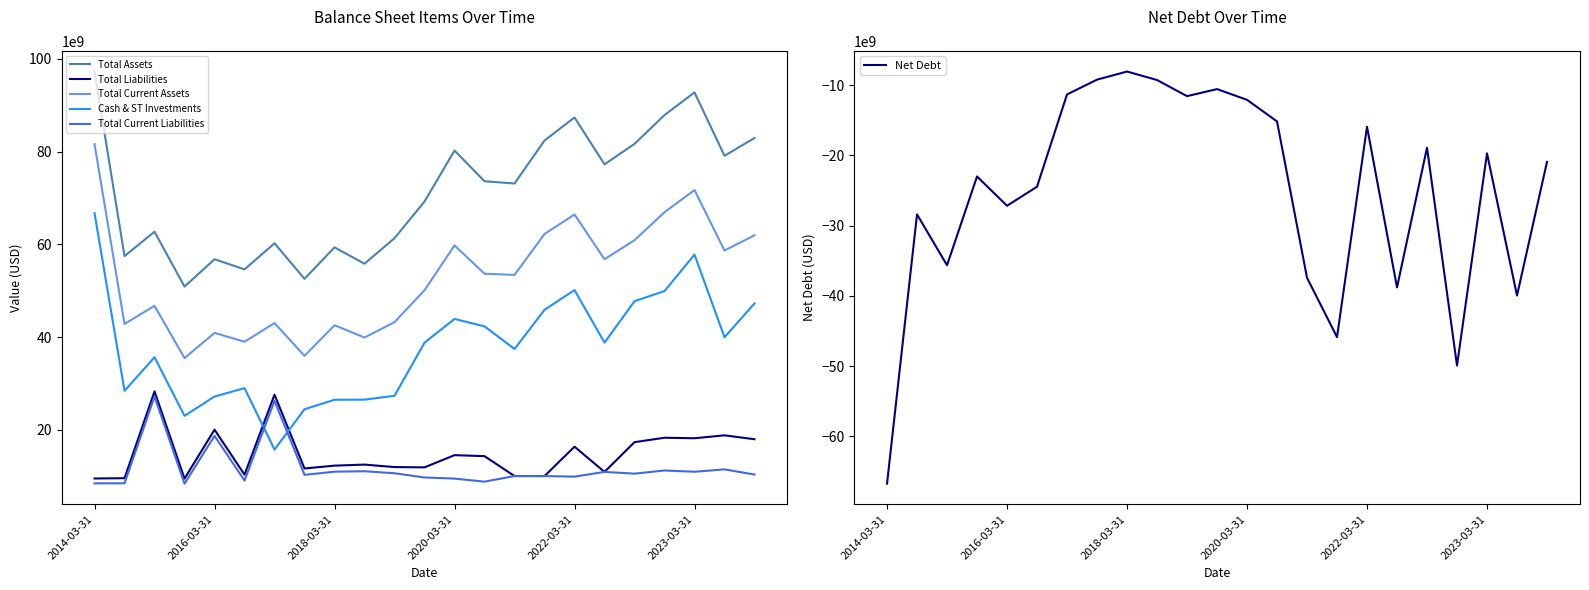

Between 17 and 6, which is larger?

17